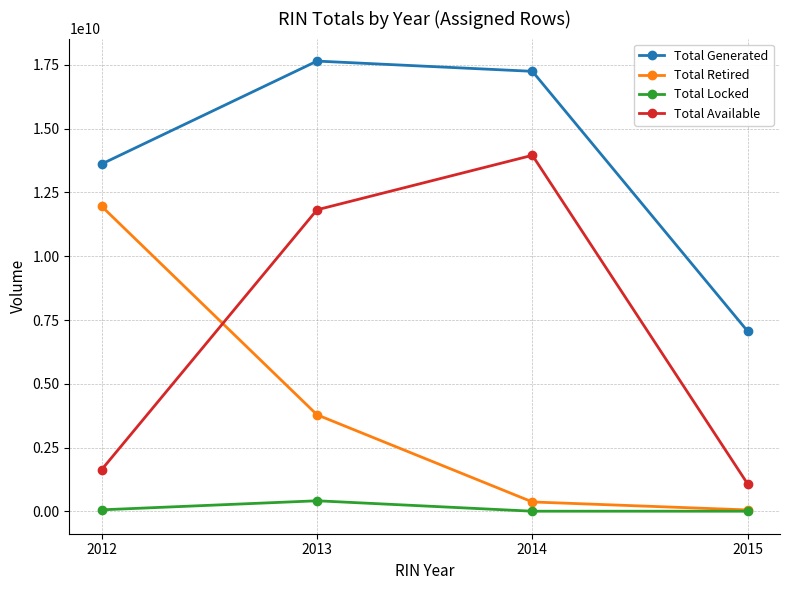

In Total Generated, how many points are higher than both neighbors (excluding endpoints)?

1